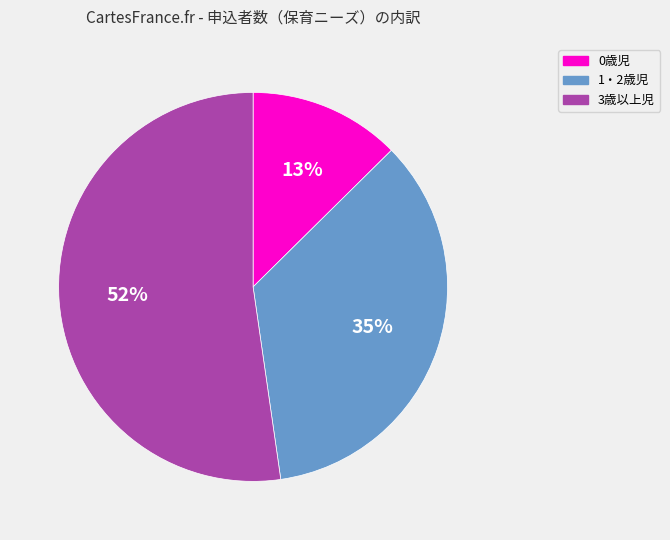

What percentage is the 3歳以上児 slice, to the nearest percent?

52%